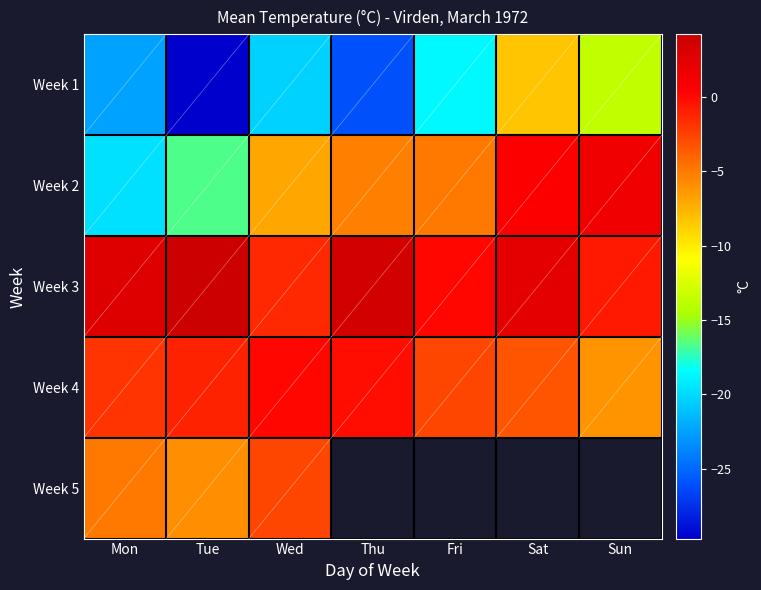

What is the greatest value displayed?

4.2